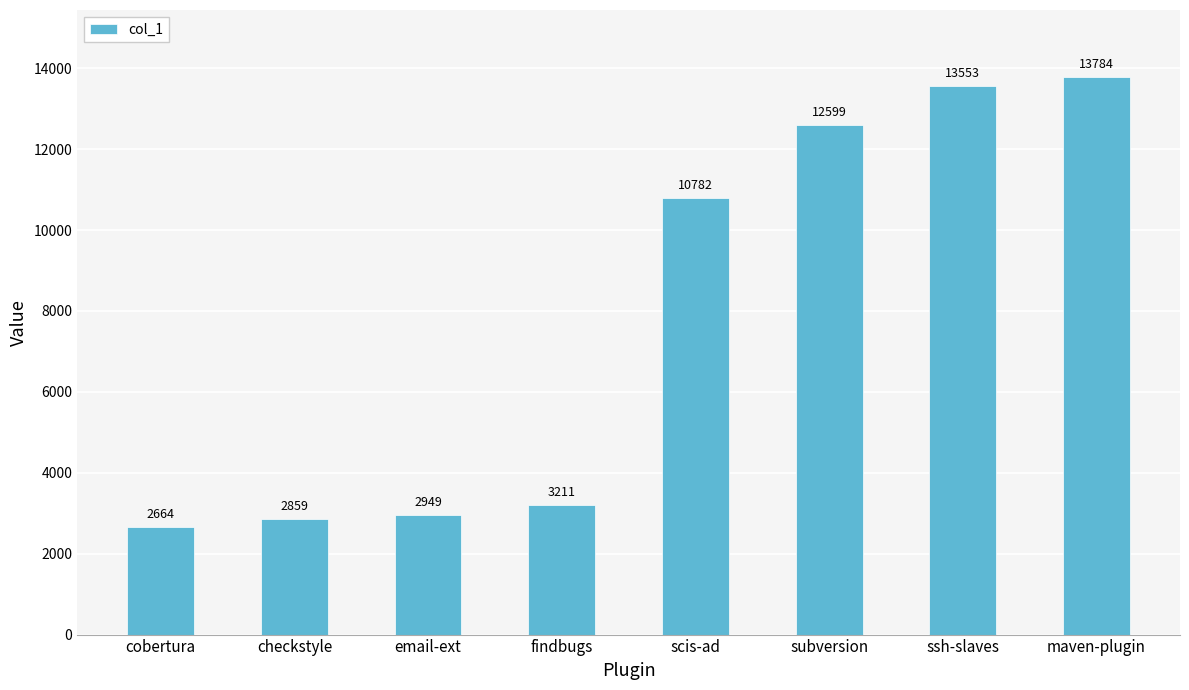

Is it true that the value at cobertura is 4680?

False